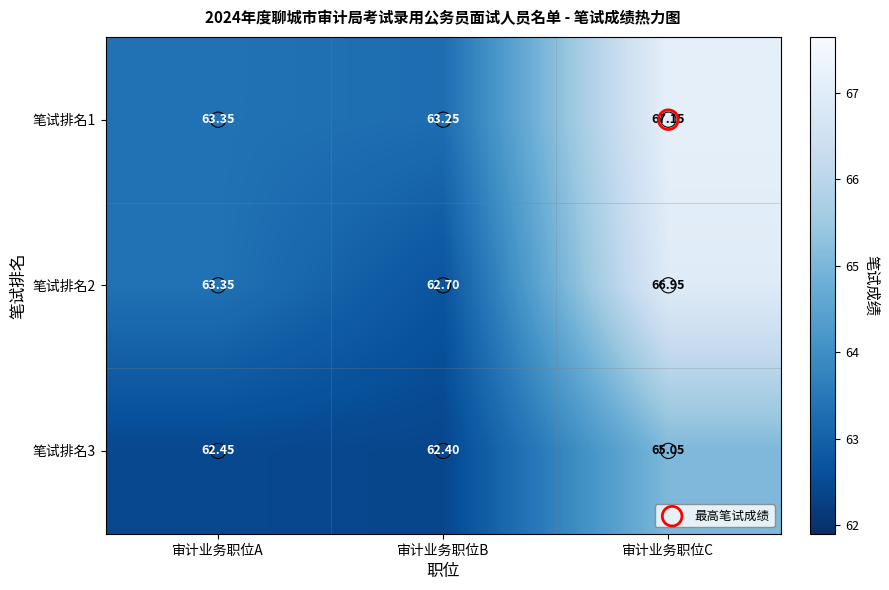

Which category has the lowest value across all series?

审计业务职位B